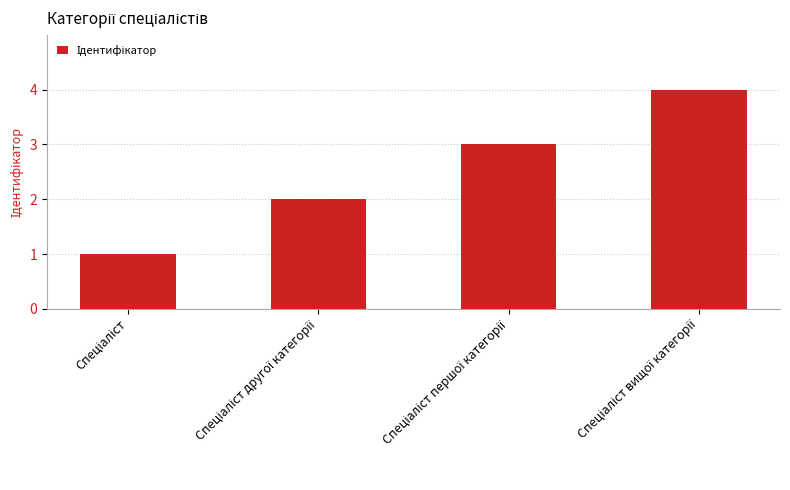

What is the difference between the maximum and minimum values?

3